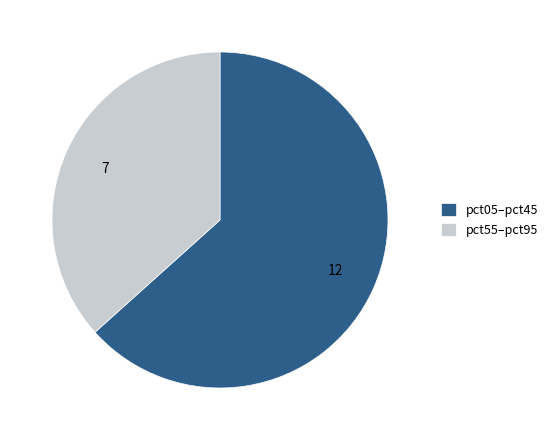

How many slices are in this pie chart?

2